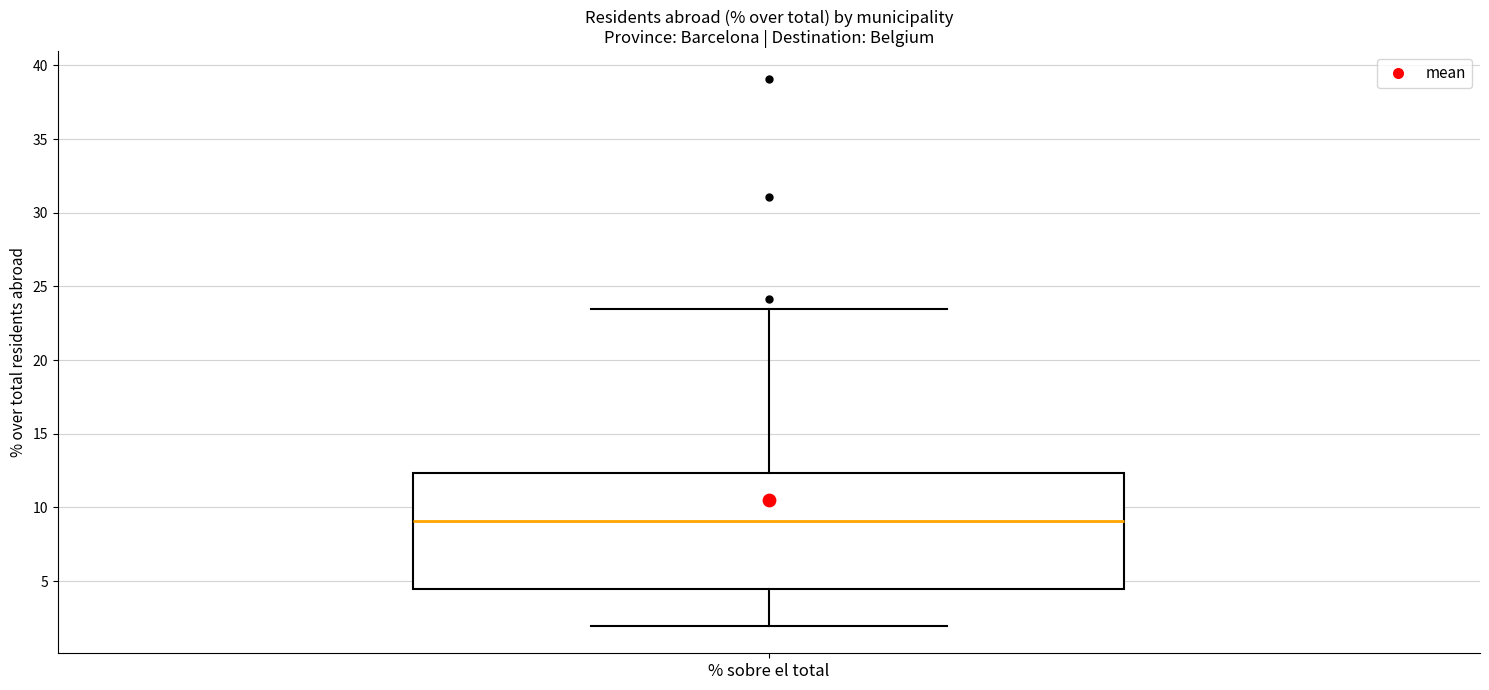

Transcribe this box plot: give where the median line is, the range the box spans, and where the two whiskers end, as read against the y-axis. The values are not printed on the chart, so give them approximately, as read against the axis.

median 9.0, box 4.5 to 12.5, whiskers 2.0 to 23.5